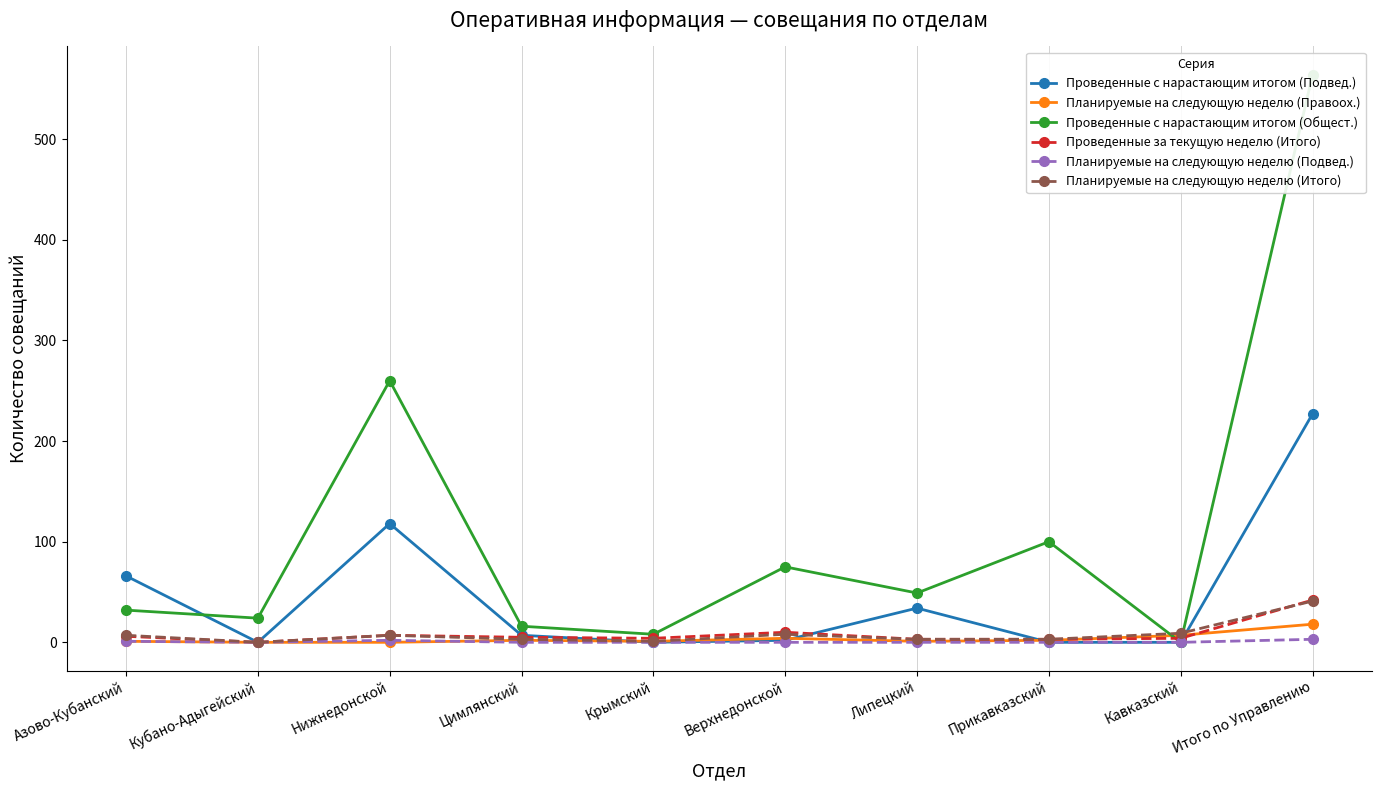

Reading left to right, what are all the values shown in this chart?

Проведенные с нарастающим итогом (Подвед.): Азово-Кубанский=66	Кубано-Адыгейский=0	Нижнедонской=118	Цимлянский=7	Крымский=0	Верхнедонской=2	Липецкий=34	Прикавказский=0	Кавказский=0	Итого по Управлению=227
Планируемые на следующую неделю (Правоох.): Азово-Кубанский=1	Кубано-Адыгейский=0	Нижнедонской=0	Цимлянский=2	Крымский=1	Верхнедонской=4	Липецкий=1	Прикавказский=2	Кавказский=7	Итого по Управлению=18
Проведенные с нарастающим итогом (Общест.): Азово-Кубанский=32	Кубано-Адыгейский=24	Нижнедонской=260	Цимлянский=16	Крымский=8	Верхнедонской=75	Липецкий=49	Прикавказский=100	Кавказский=0	Итого по Управлению=564
Проведенные за текущую неделю (Итого): Азово-Кубанский=6	Кубано-Адыгейский=0	Нижнедонской=7	Цимлянский=5	Крымский=4	Верхнедонской=10	Липецкий=3	Прикавказский=3	Кавказский=4	Итого по Управлению=42
Планируемые на следующую неделю (Подвед.): Азово-Кубанский=1	Кубано-Адыгейский=0	Нижнедонской=2	Цимлянский=0	Крымский=0	Верхнедонской=0	Липецкий=0	Прикавказский=0	Кавказский=0	Итого по Управлению=3
Планируемые на следующую неделю (Итого): Азово-Кубанский=7	Кубано-Адыгейский=0	Нижнедонской=7	Цимлянский=3	Крымский=1	Верхнедонской=8	Липецкий=3	Прикавказский=3	Кавказский=9	Итого по Управлению=41